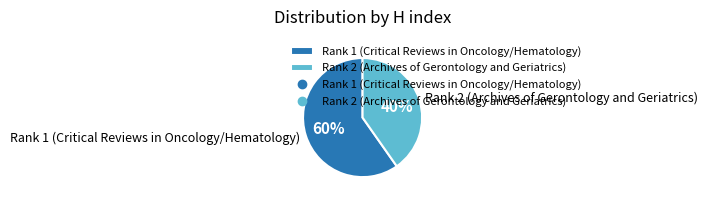

What is the majority slice?

Rank 1 (Critical Reviews in Oncology/Hematology)